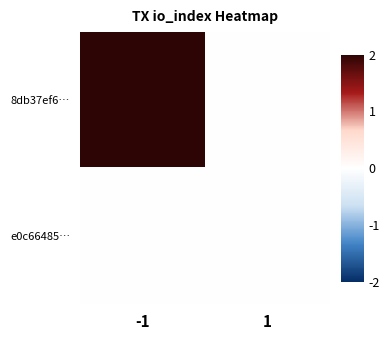

What is the spread (max minus min) of values at -1?

2